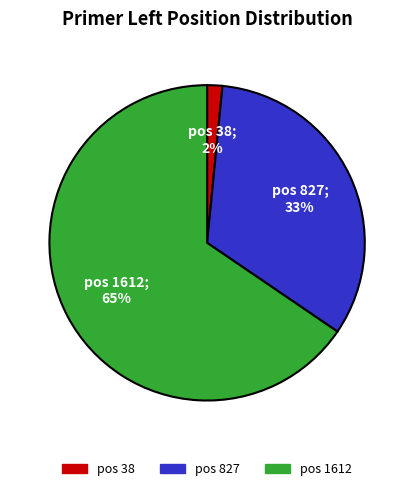

To the nearest percent, what is the average slice percentage?

33%